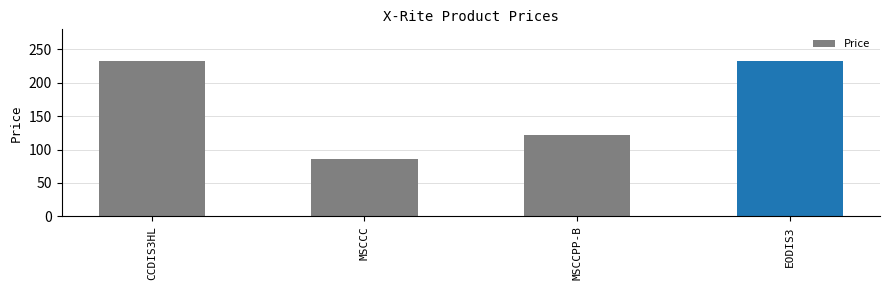

How many bars are there in total?

4